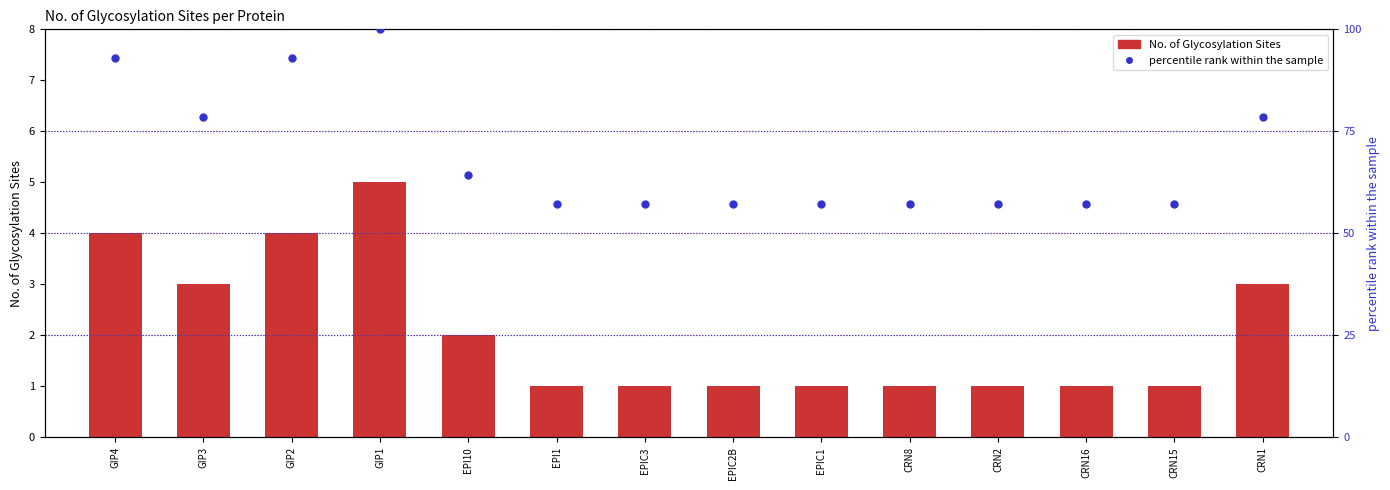

What is the sum of all No. of Glycosylation Sites values?

29.0